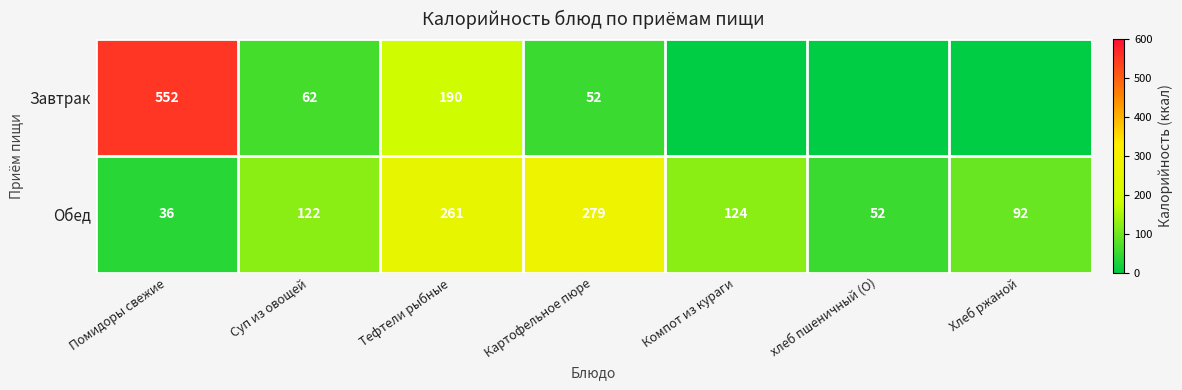

List the labels in order of Обед value, smallest first.

Помидоры свежие, хлеб пшеничный (О), Хлеб ржаной, Суп из овощей, Компот из кураги, Тефтели рыбные, Картофельное пюре